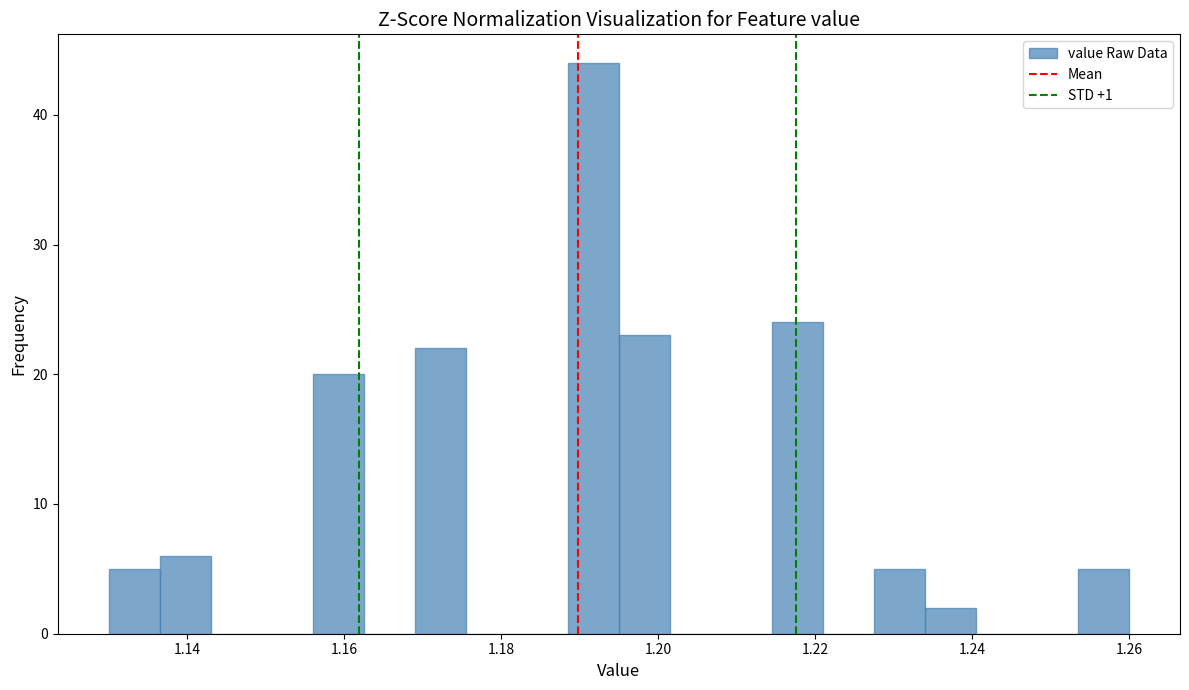

Around what value on the x-axis is the tallest bar? Give the approximate position of its centre, as read against the axis.

1.192